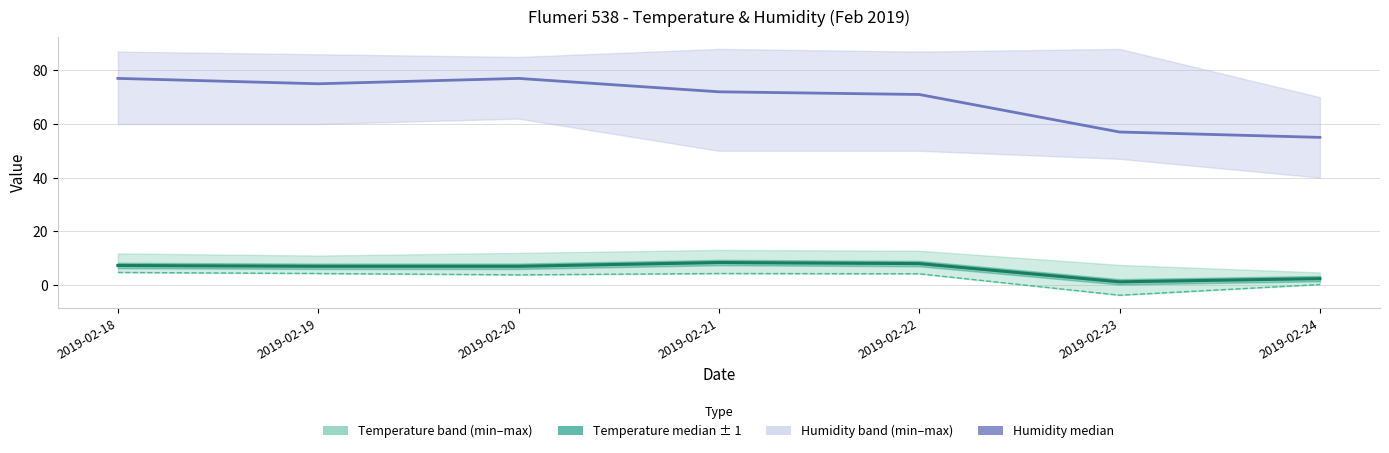

What is the value of the Humidity MED point at the 6th from the left?

57.0